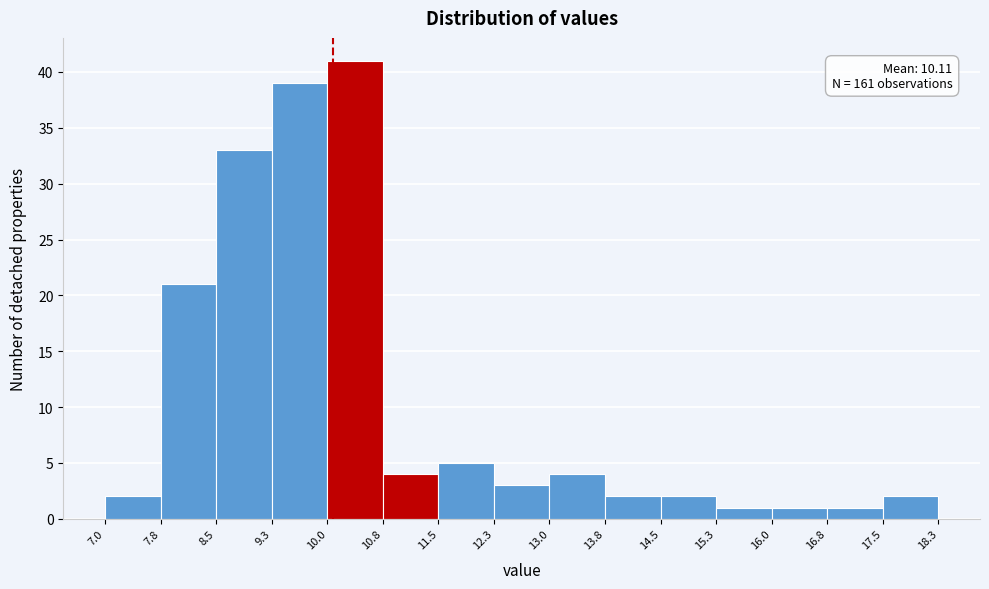

Over which range of the x-axis is the bar tallest?

10.0 to 10.8